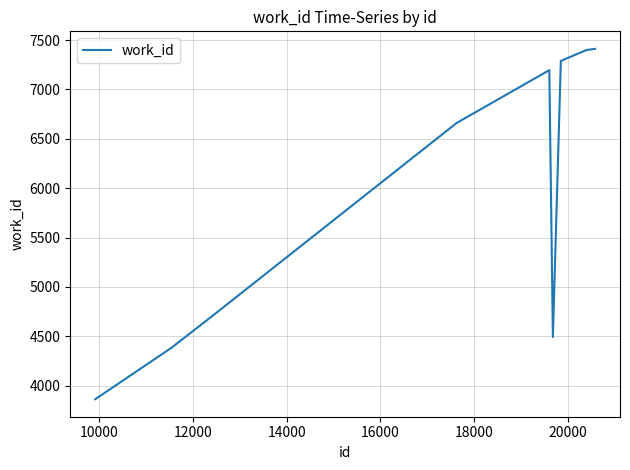

What is the difference between the maximum and minimum values?

3548